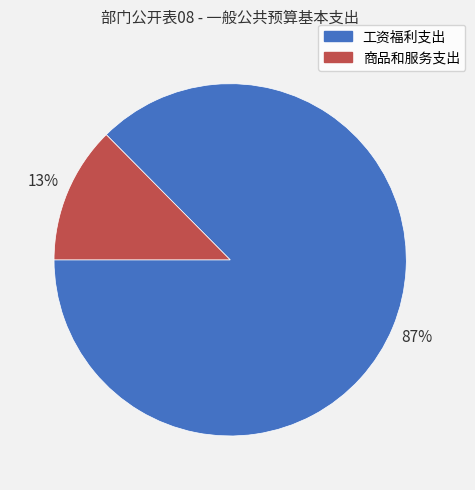

To the nearest percent, what is the combined percentage of 工资福利支出 and 商品和服务支出?

100%